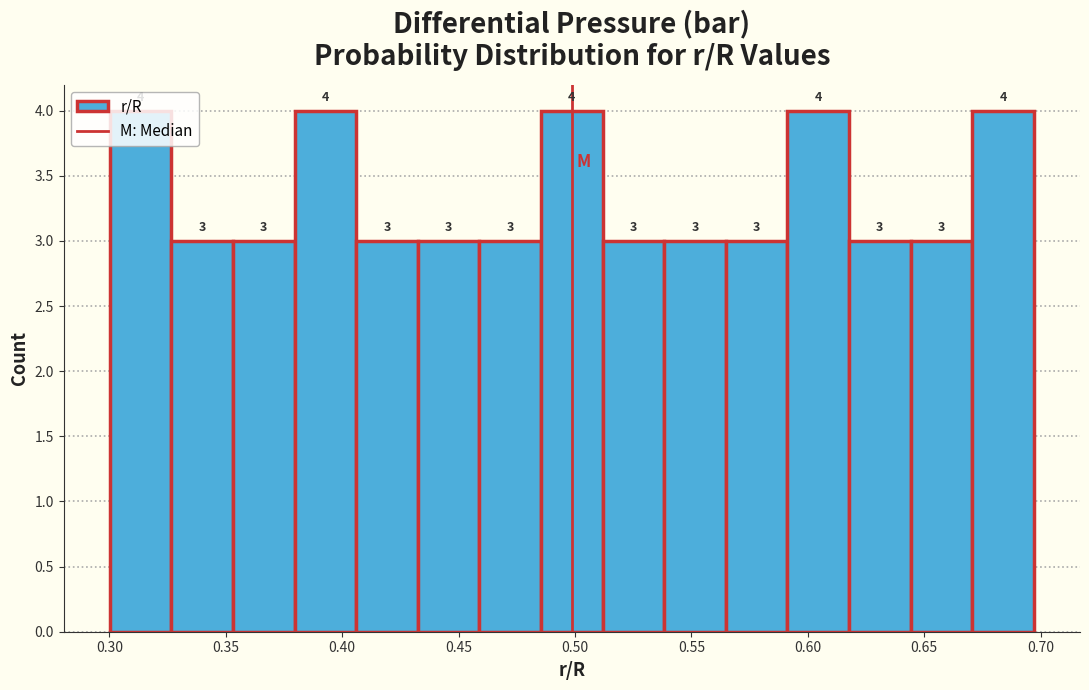

Reading left to right, transcribe this chart: for each bar, give the range it covers on the x-axis and its height. The bar edges are not printed on the chart, so give them approximately, as read against the axis.

0.300 to 0.325: 4
0.325 to 0.355: 3
0.355 to 0.380: 3
0.380 to 0.405: 4
0.405 to 0.430: 3
0.430 to 0.460: 3
0.460 to 0.485: 3
0.485 to 0.510: 4
0.510 to 0.540: 3
0.540 to 0.565: 3
0.565 to 0.590: 3
0.590 to 0.620: 4
0.620 to 0.645: 3
0.645 to 0.670: 3
0.670 to 0.695: 4